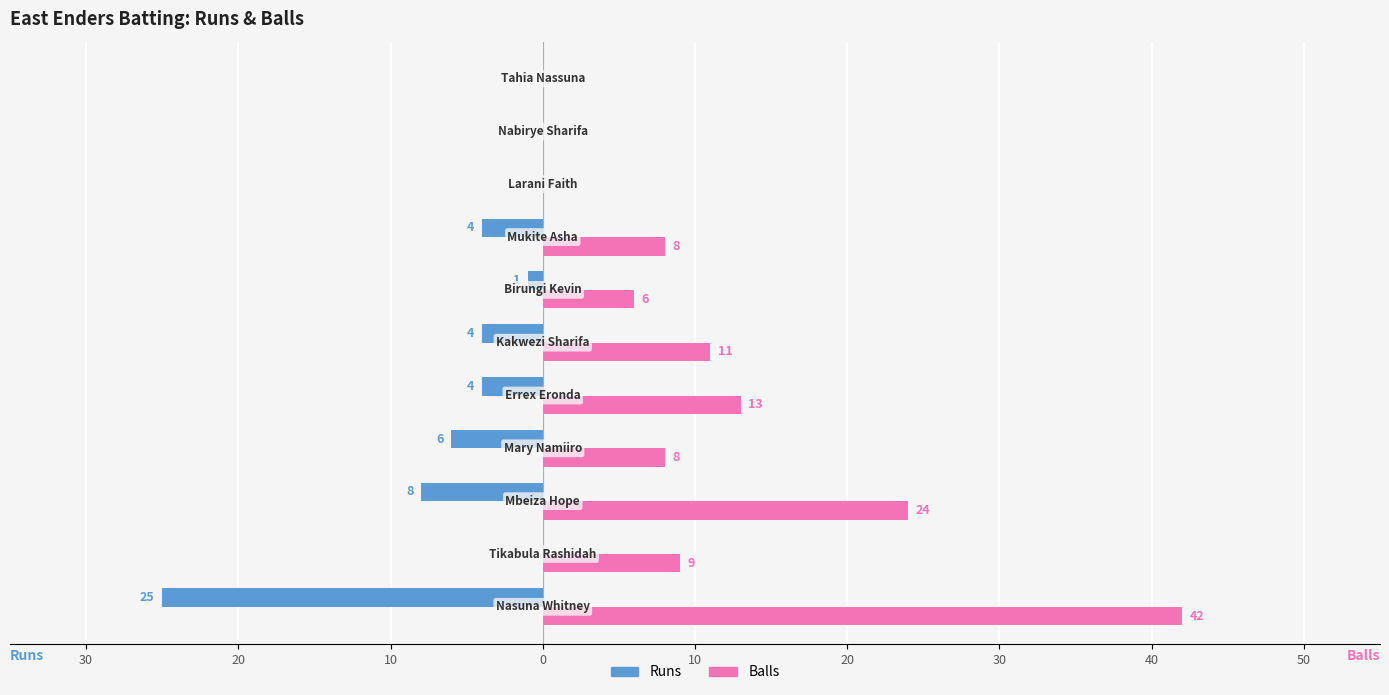

What are all the series names shown in the legend?

Runs, Balls